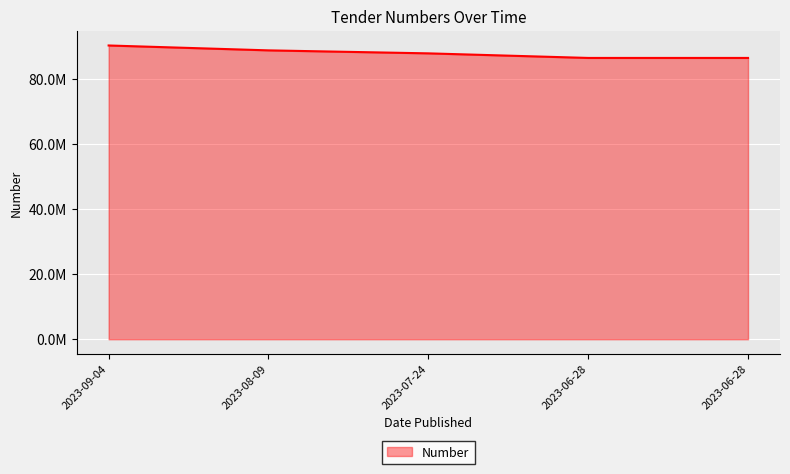

What is the difference between the maximum and minimum values?

3831725